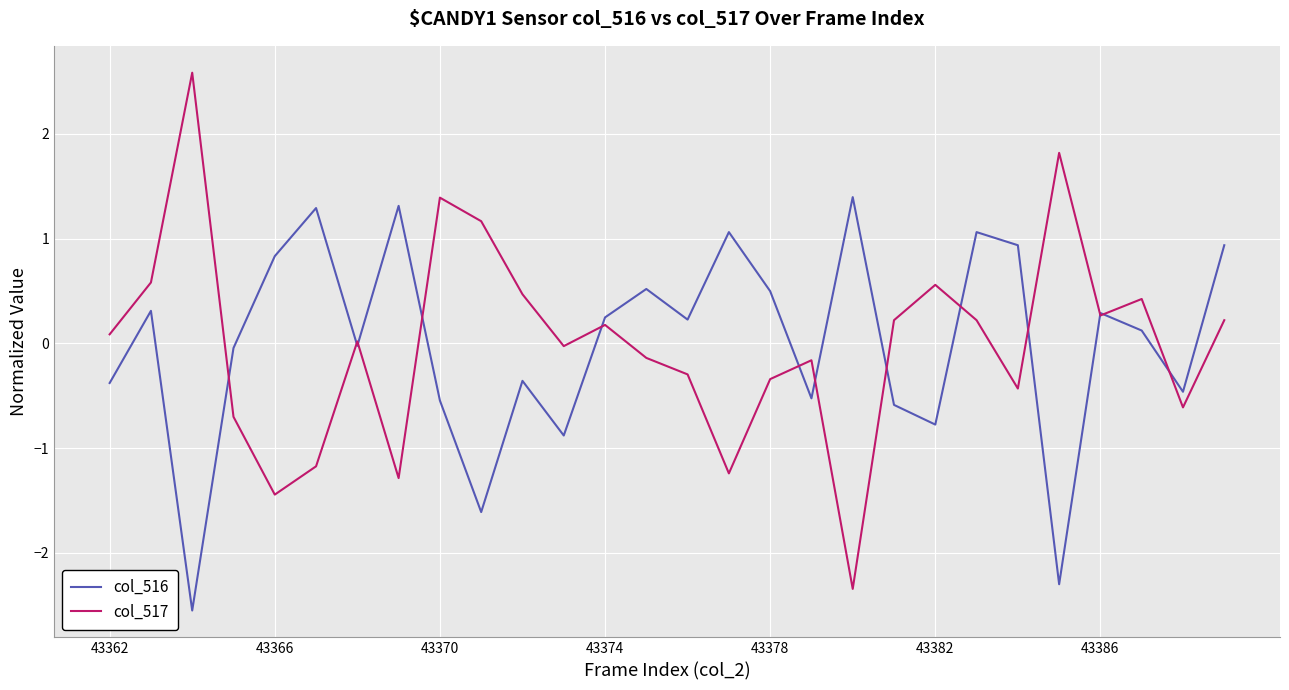

After their last crossing, which series has the higher values: col_517 or col_516?

col_516